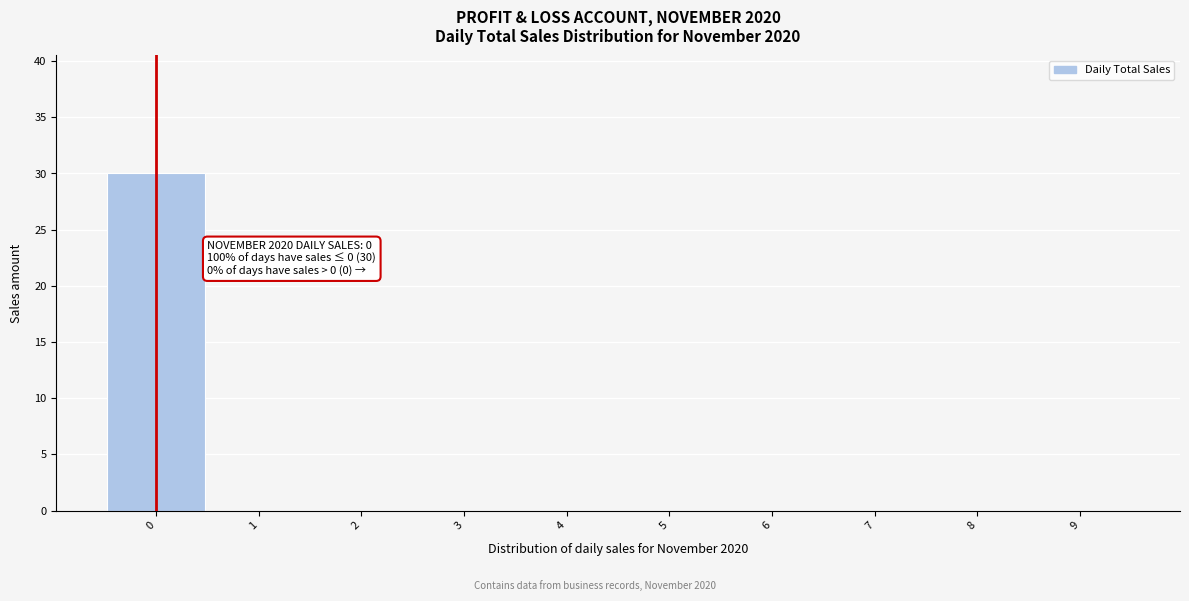

Which range on the x-axis has the tallest bar?

-0.5 to 0.5